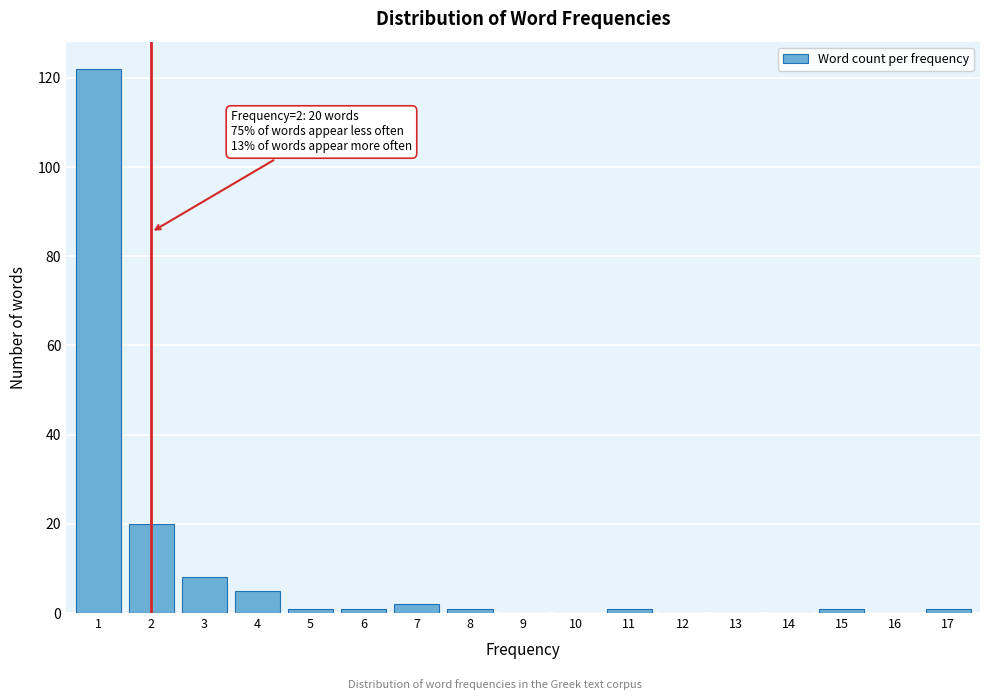

Reading left to right, list all the values displayed in this chart.

1=122	2=20	3=8	4=5	5=1	6=1	7=2	8=1	9=0	10=0	11=1	12=0	13=0	14=0	15=1	16=0	17=1